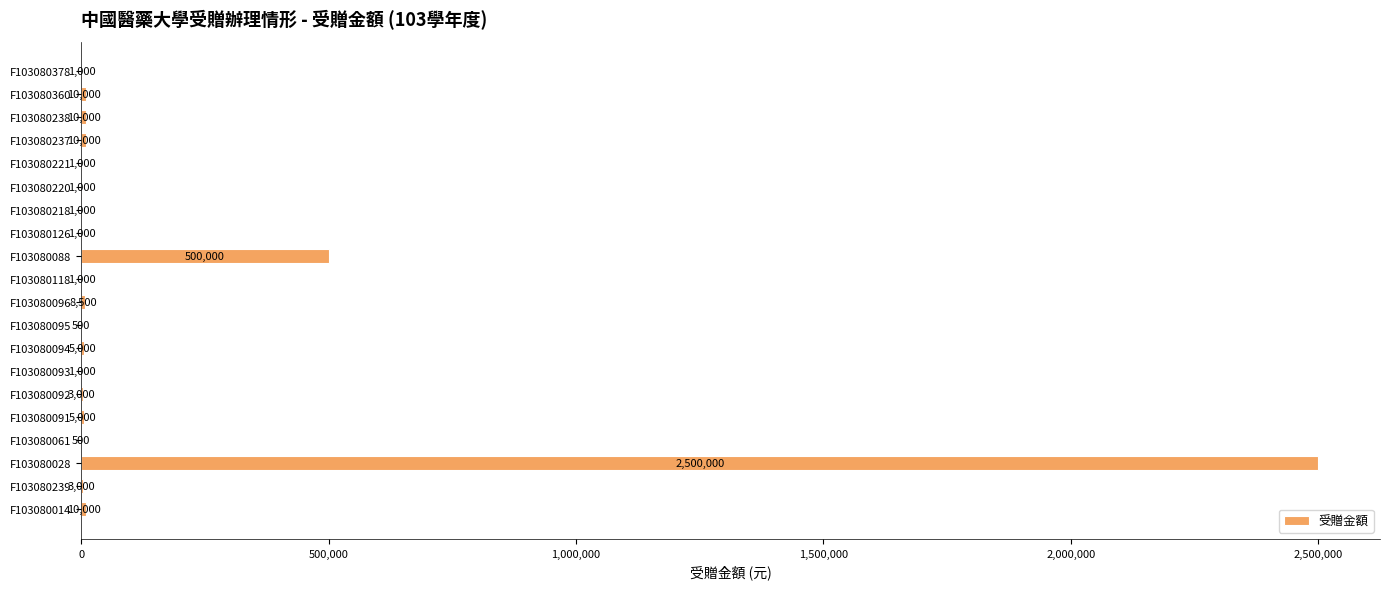

Is it true that the value at F103080221 is 1000?

True